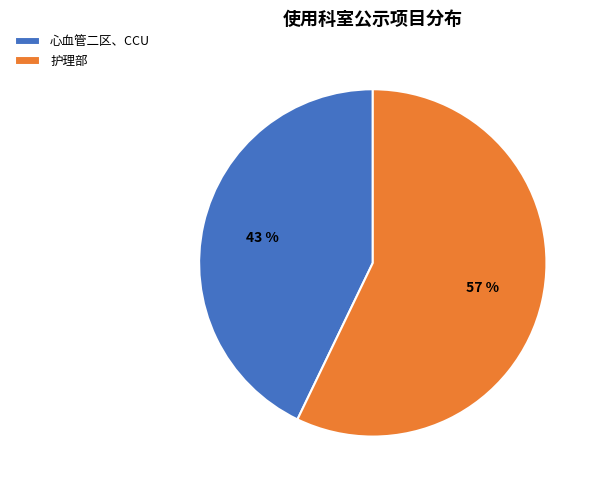

To the nearest percent, what is the difference between the largest and smallest slice percentages?

14%